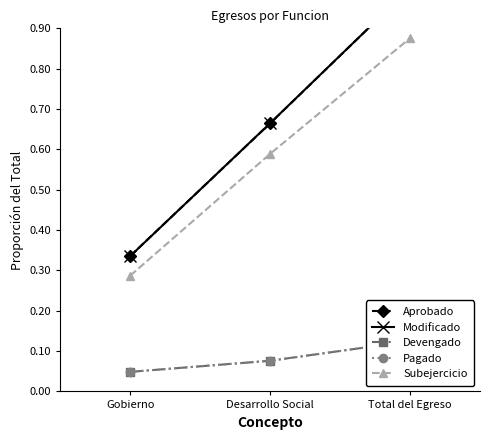

At how many categories does at least one series exceed 0?

3